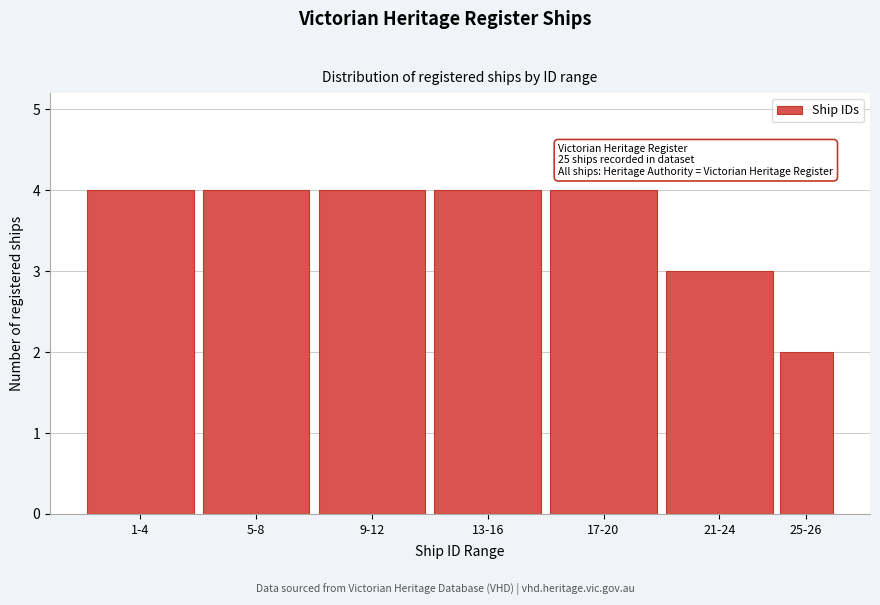

Reading left to right, what are all the values shown in this chart?

1-4=4	5-8=4	9-12=4	13-16=4	17-20=4	21-24=3	25-26=2